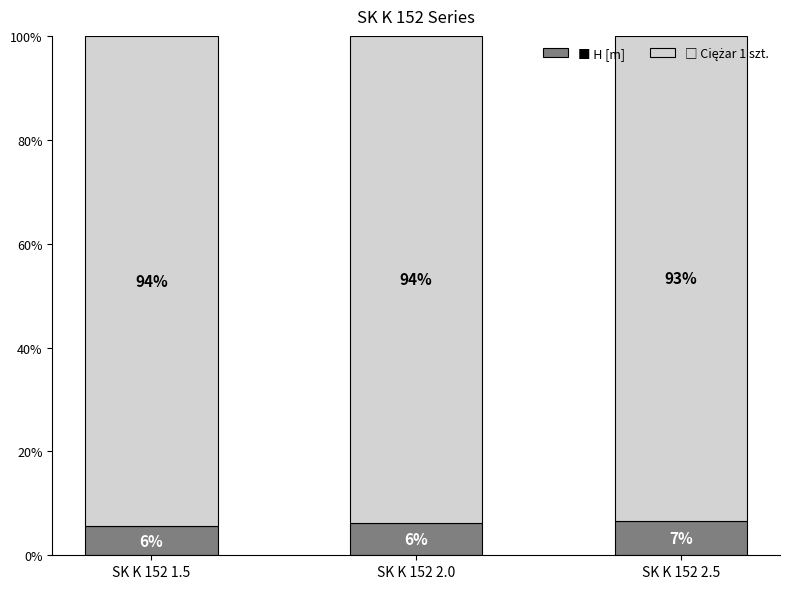

What is the total value across all series at SK K 152 2.5?

100.0